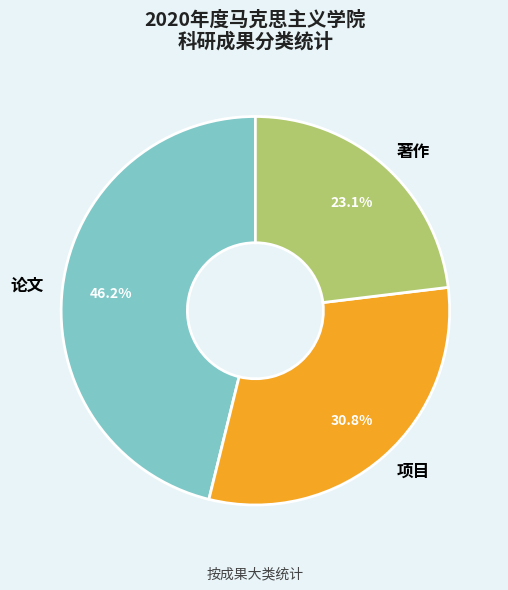

Is there any slice that represents more than half of the pie?

No